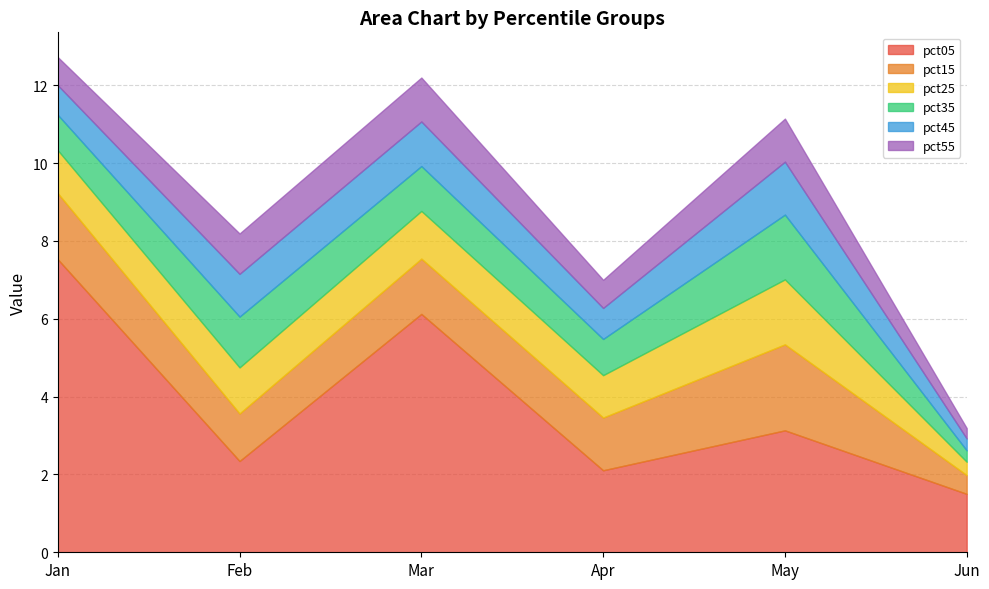

True or false: pct35 has a value of 1.3 at Feb.

True